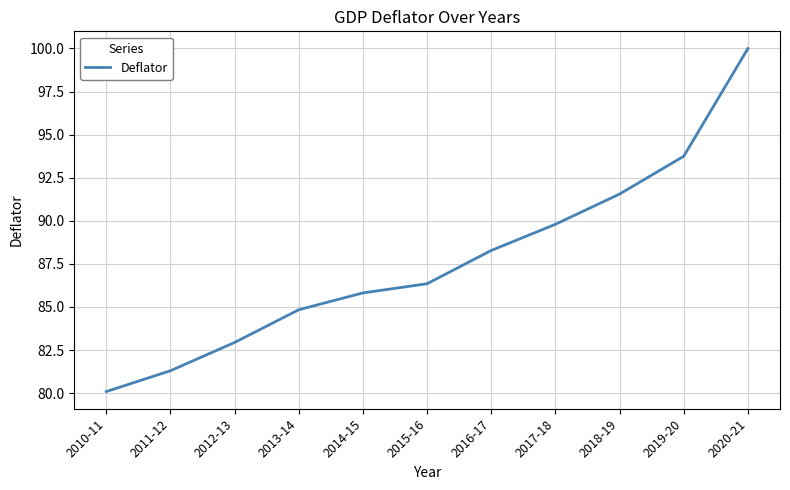

Rank the categories by value from lowest to highest.

2010-11, 2011-12, 2012-13, 2013-14, 2014-15, 2015-16, 2016-17, 2017-18, 2018-19, 2019-20, 2020-21